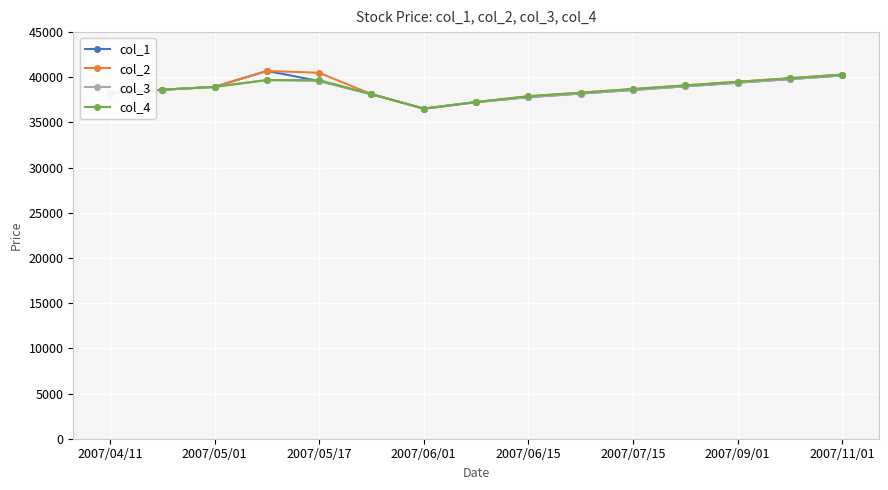

What is the value of the col_3 point at the 12th from the left?

39000